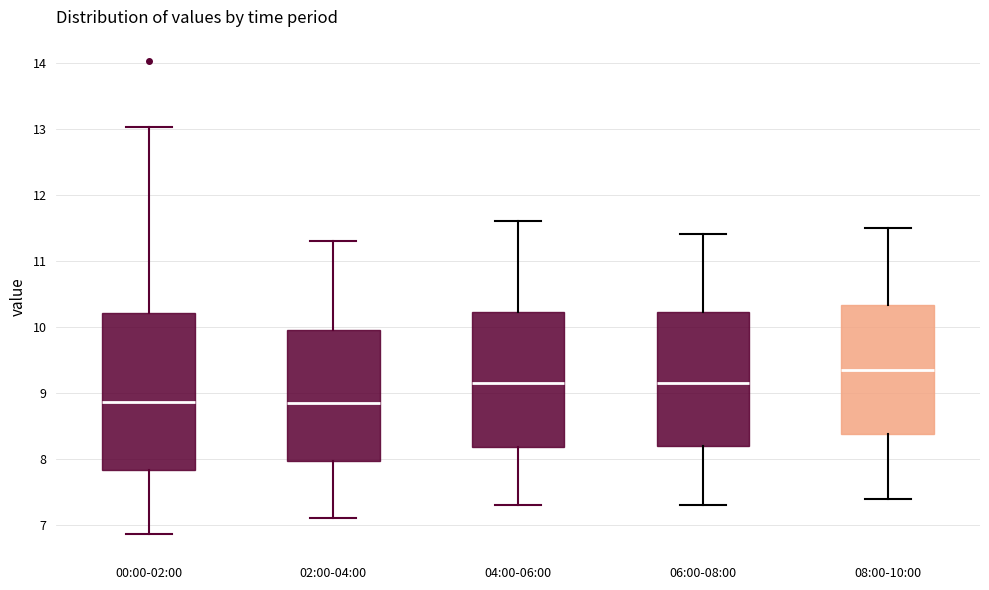

Reading left to right, read every box against the y-axis: the position of its median line, the range the box covers, and the ends of its whiskers. The values are not printed on the chart, so give them approximately, as read against the axis.

00:00-02:00: median 8.9, box 7.8 to 10.2, whiskers 6.9 to 13.0
02:00-04:00: median 8.9, box 8.0 to 10.0, whiskers 7.1 to 11.3
04:00-06:00: median 9.2, box 8.2 to 10.2, whiskers 7.3 to 11.6
06:00-08:00: median 9.2, box 8.2 to 10.2, whiskers 7.3 to 11.4
08:00-10:00: median 9.4, box 8.4 to 10.3, whiskers 7.4 to 11.5